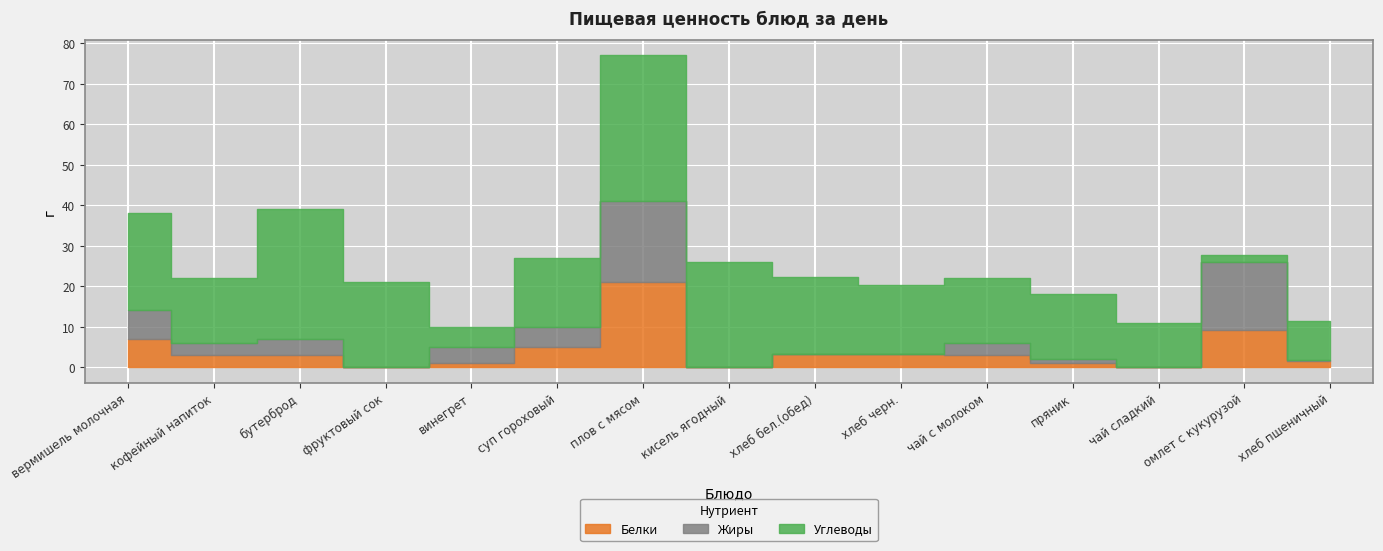

What are all the series names shown in the legend?

Белки, Жиры, Углеводы